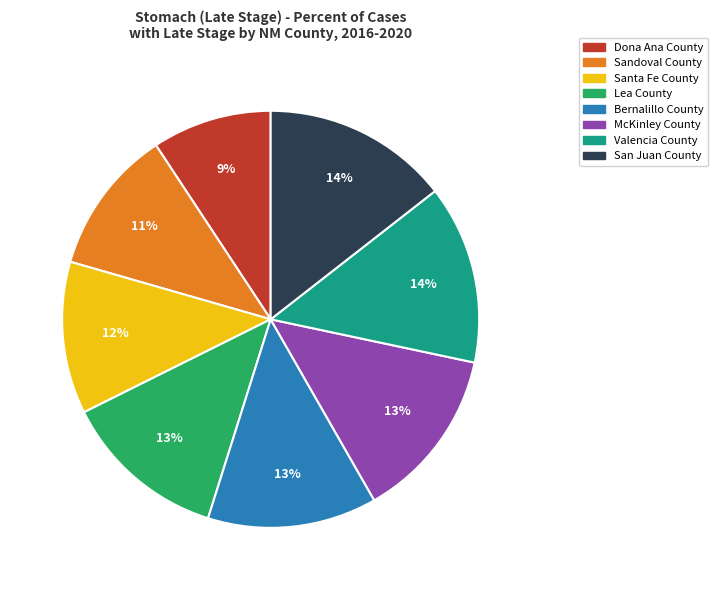

Between Lea County and Valencia County, which is larger?

Valencia County